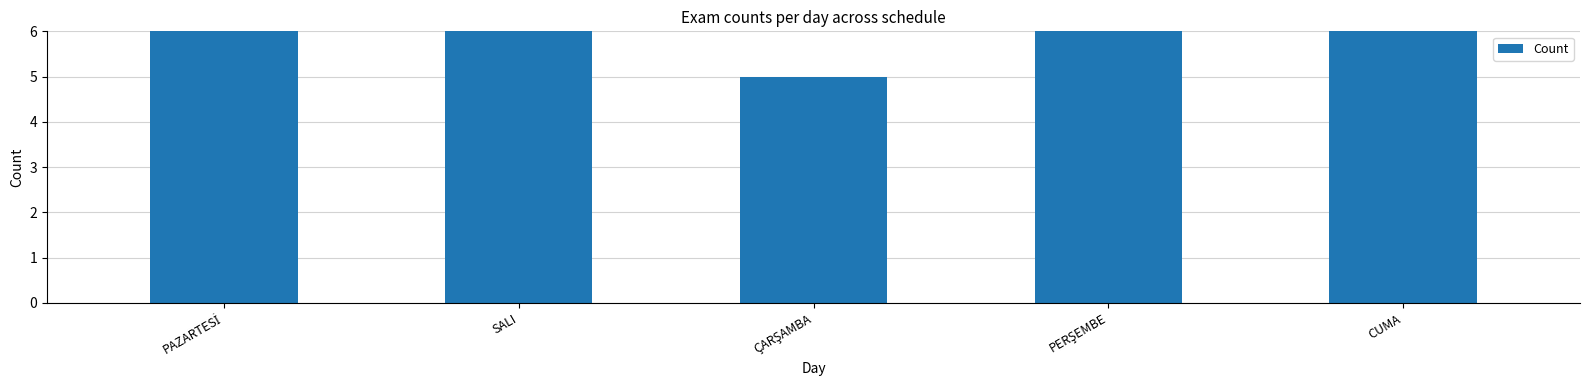

Reading right to left, what are all the values shown in this chart?

CUMA=14	PERŞEMBE=10	ÇARŞAMBA=5	SALI=11	PAZARTESİ=12